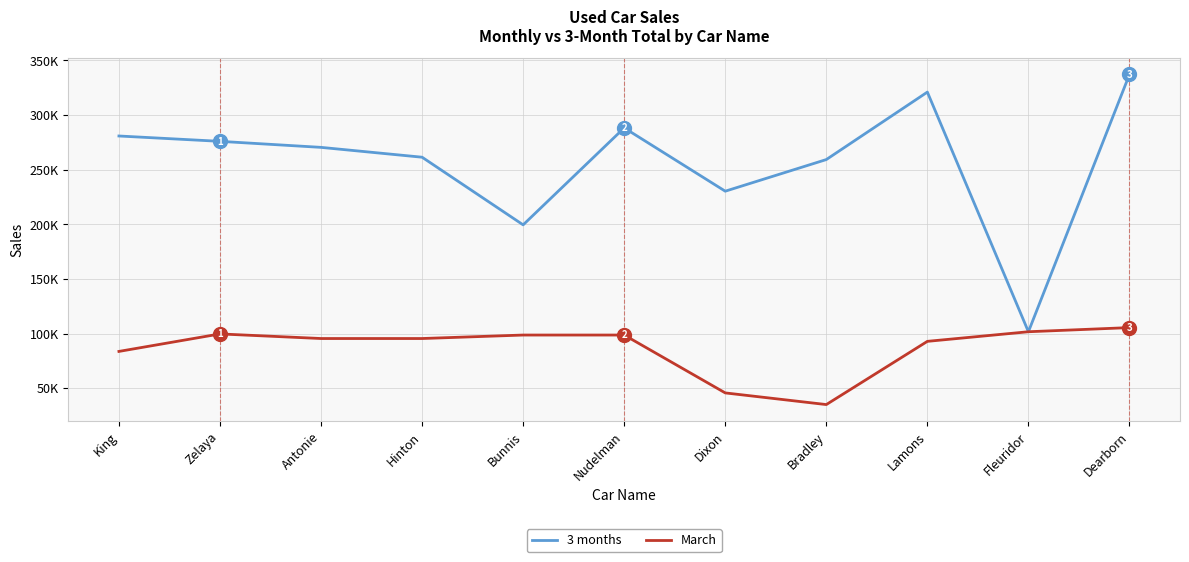

Between Fleuridor and Dearborn, which is larger?

Dearborn